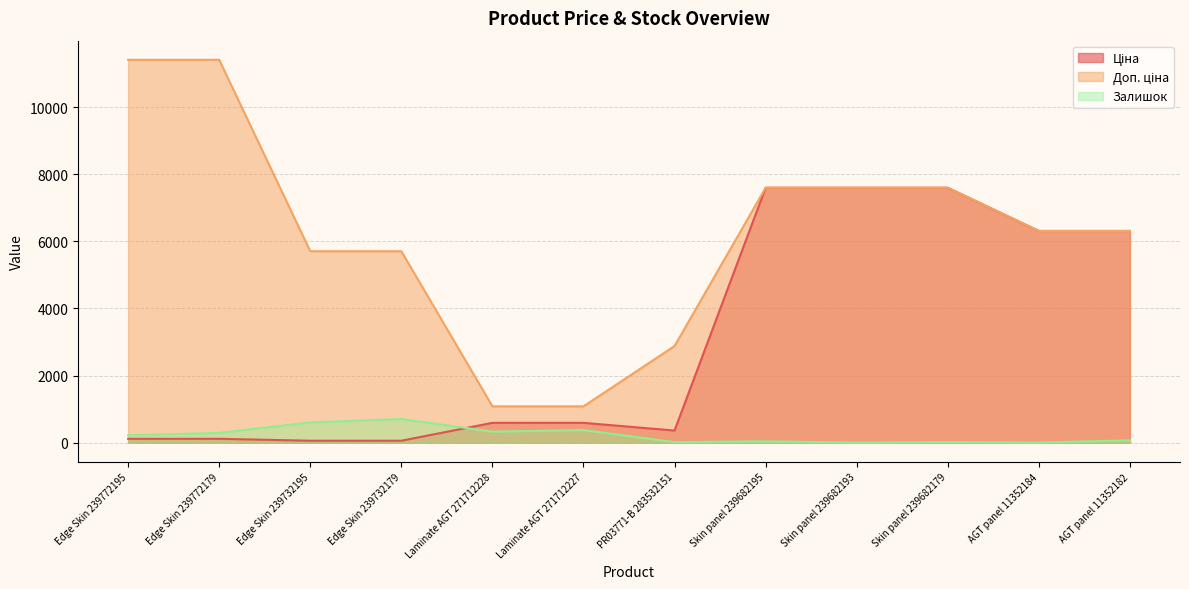

What is the total value across all series at Skin panel 239682179?

15210.1